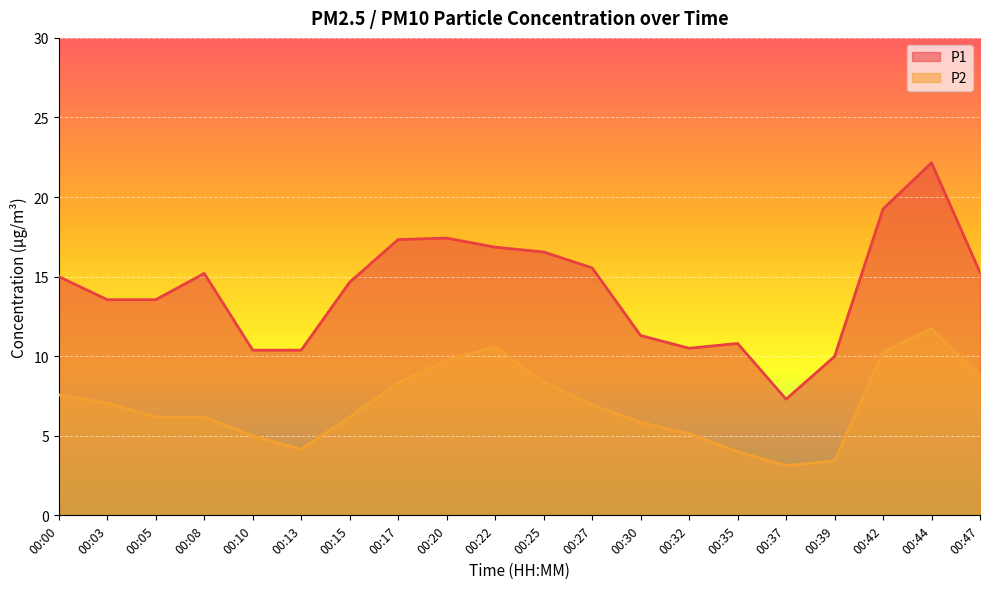

Is the value of P1 at 00:27 greater than the value of P2 at 00:13?

Yes